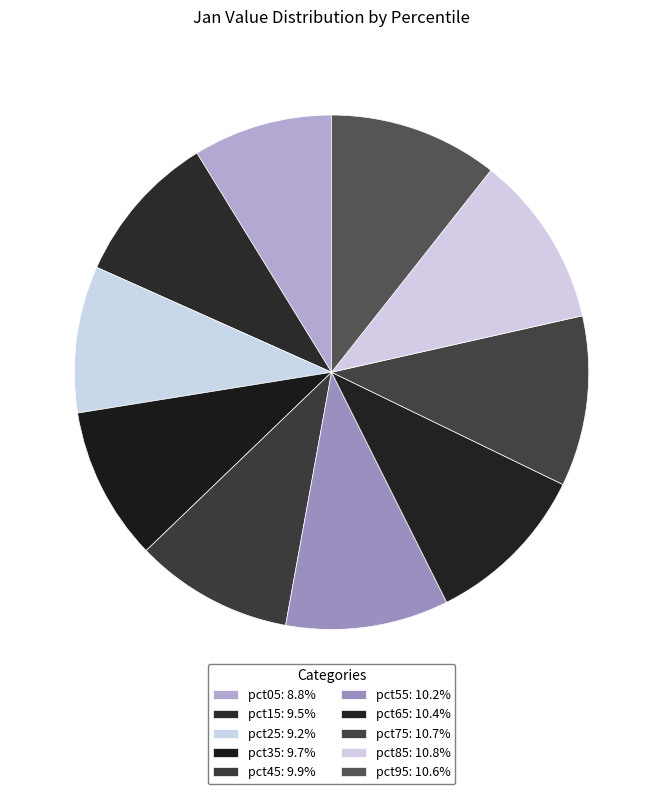

Which has a higher value, pct85 or pct25?

pct85